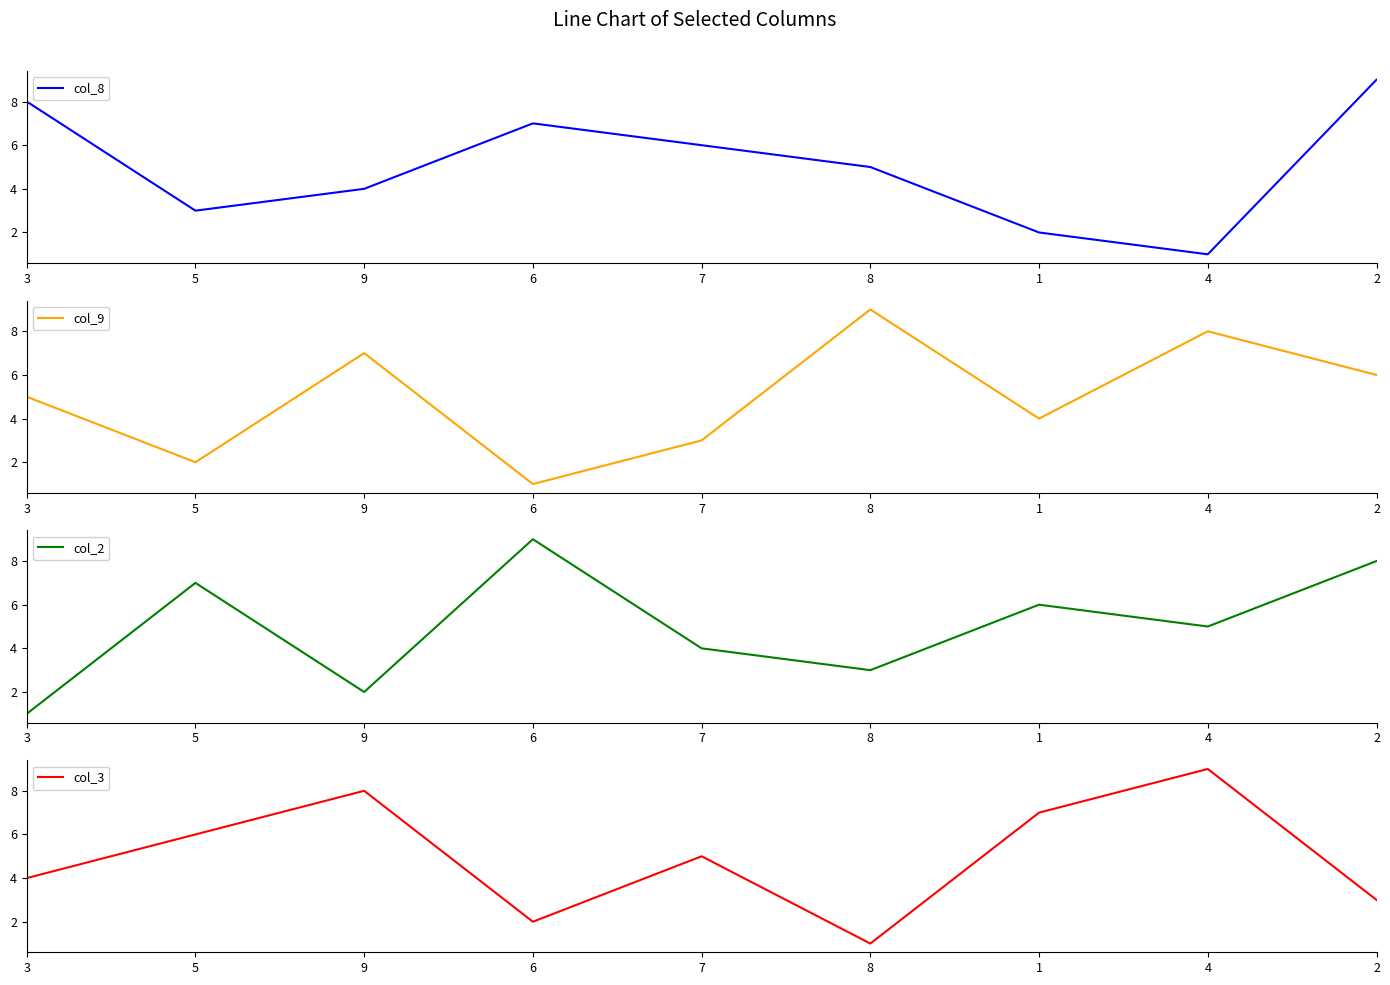

What are all the series names shown in the legend?

col_8, col_9, col_2, col_3